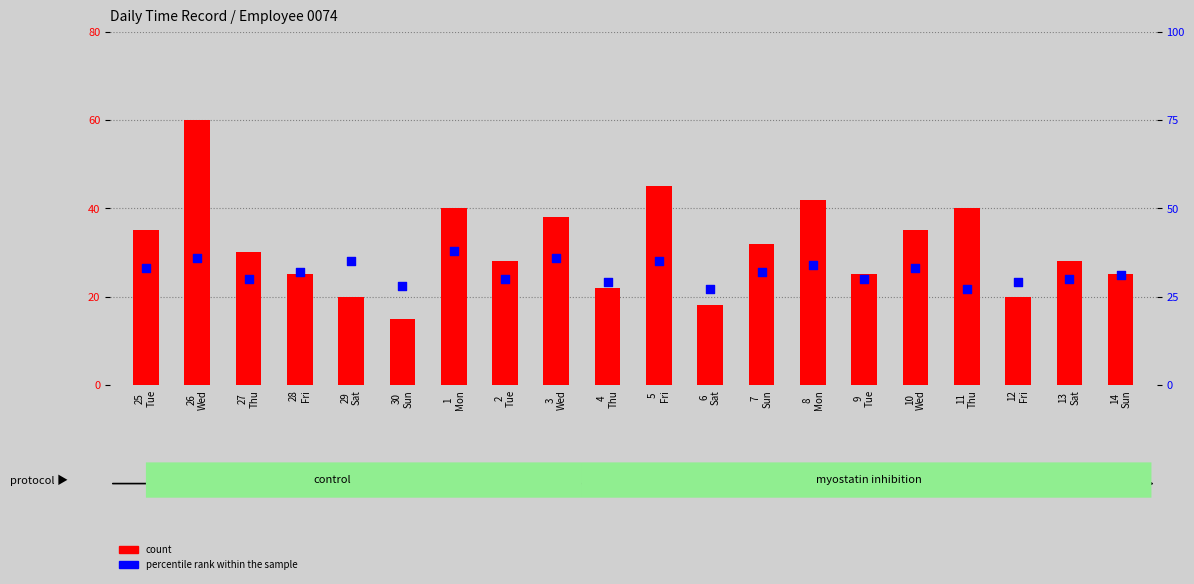

What are all the series names shown in the legend?

count, percentile rank within the sample